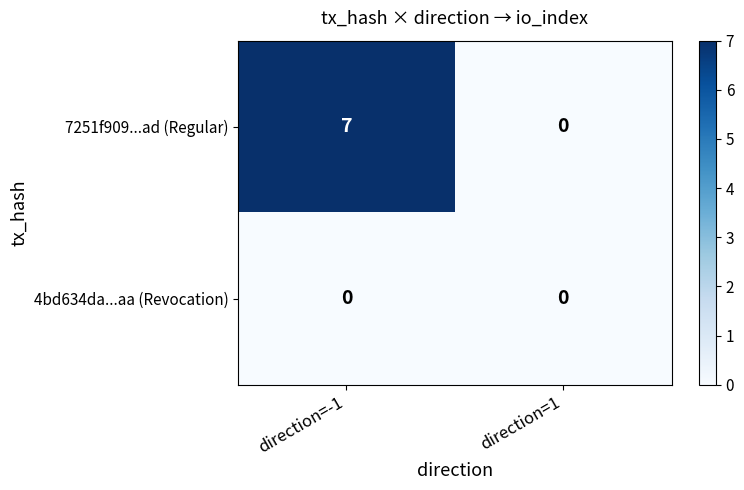

How many categories are shown in the chart?

2